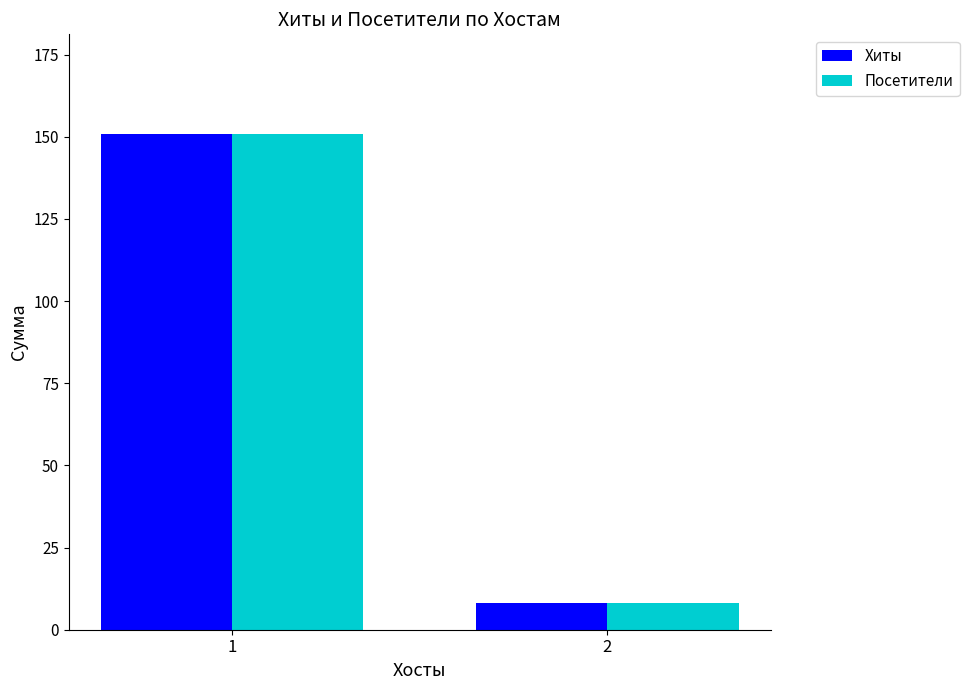

What is the value of the Хиты bar at the 2nd from the left?

8